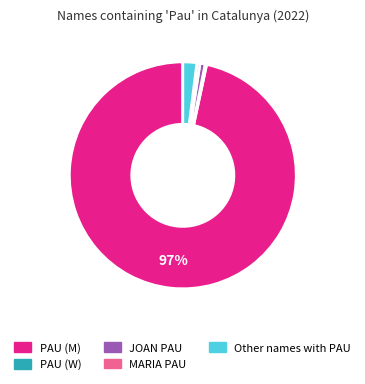

To the nearest percent, what is the average slice percentage?

20%